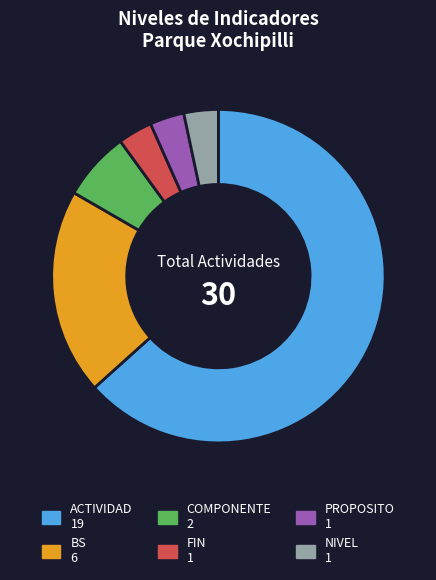

Is ACTIVIDAD the majority of the pie?

Yes